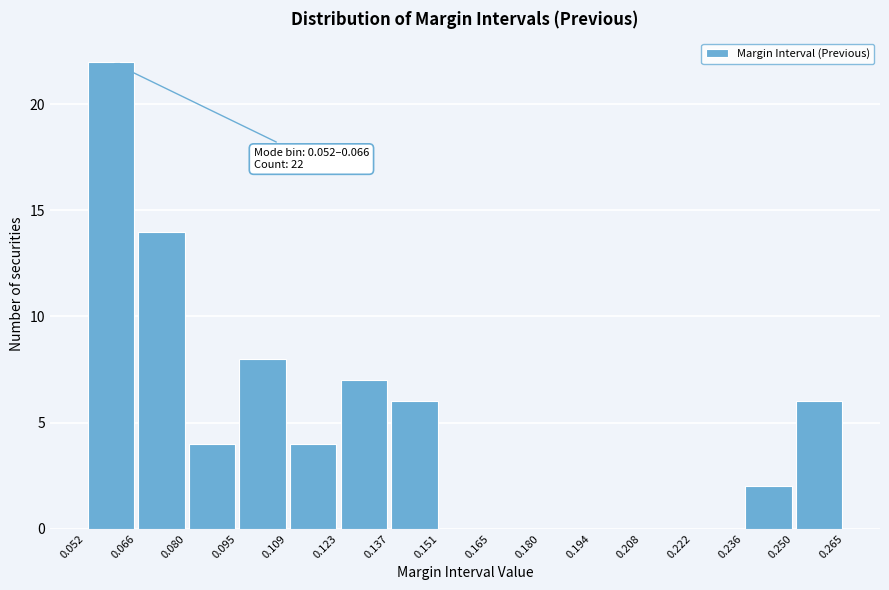

Over which range of the x-axis is the bar tallest?

0.052 to 0.066